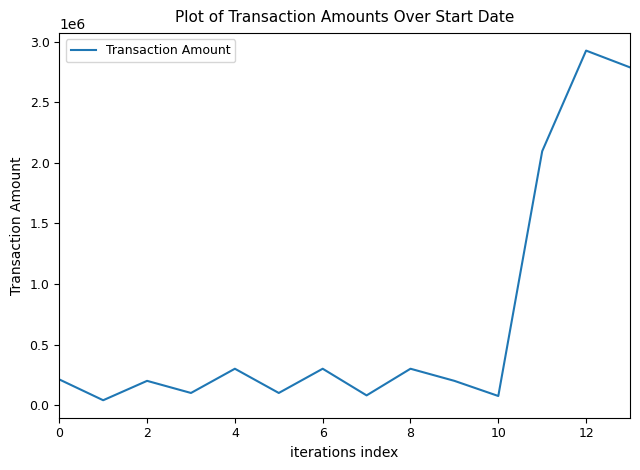

How many lines are shown in the chart?

1